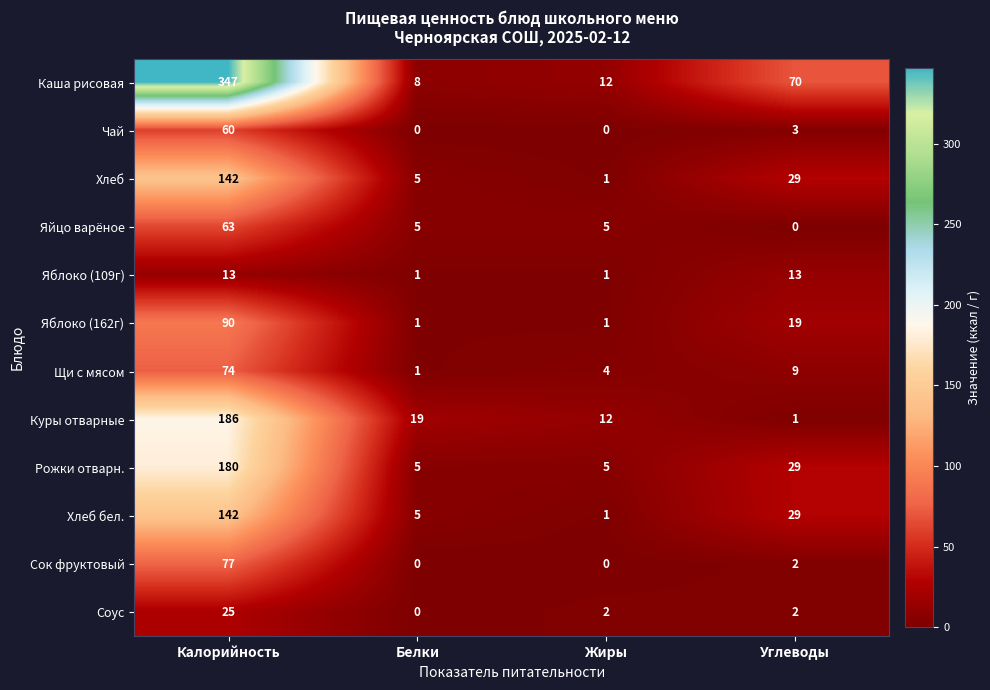

The value of Рожки отварн. at Жиры is 7. True or false?

False